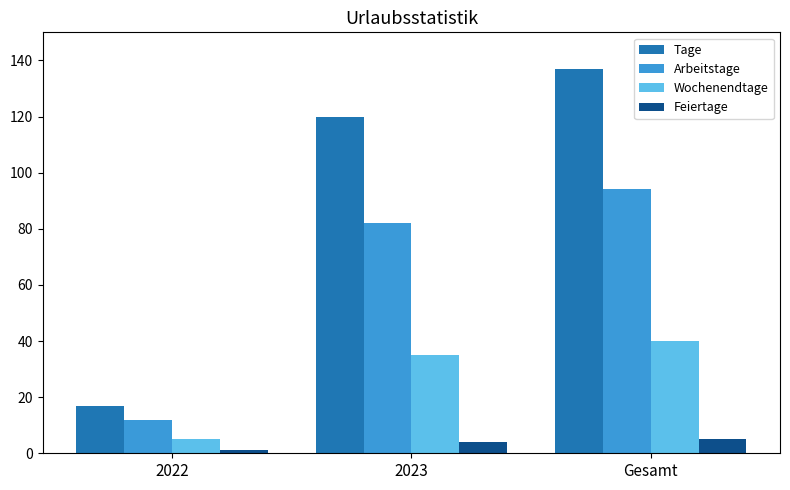

Reading left to right, transcribe all the data shown in this chart.

Tage: 2022=17	2023=120	Gesamt=137
Arbeitstage: 2022=12	2023=82	Gesamt=94
Wochenendtage: 2022=5	2023=35	Gesamt=40
Feiertage: 2022=1	2023=4	Gesamt=5